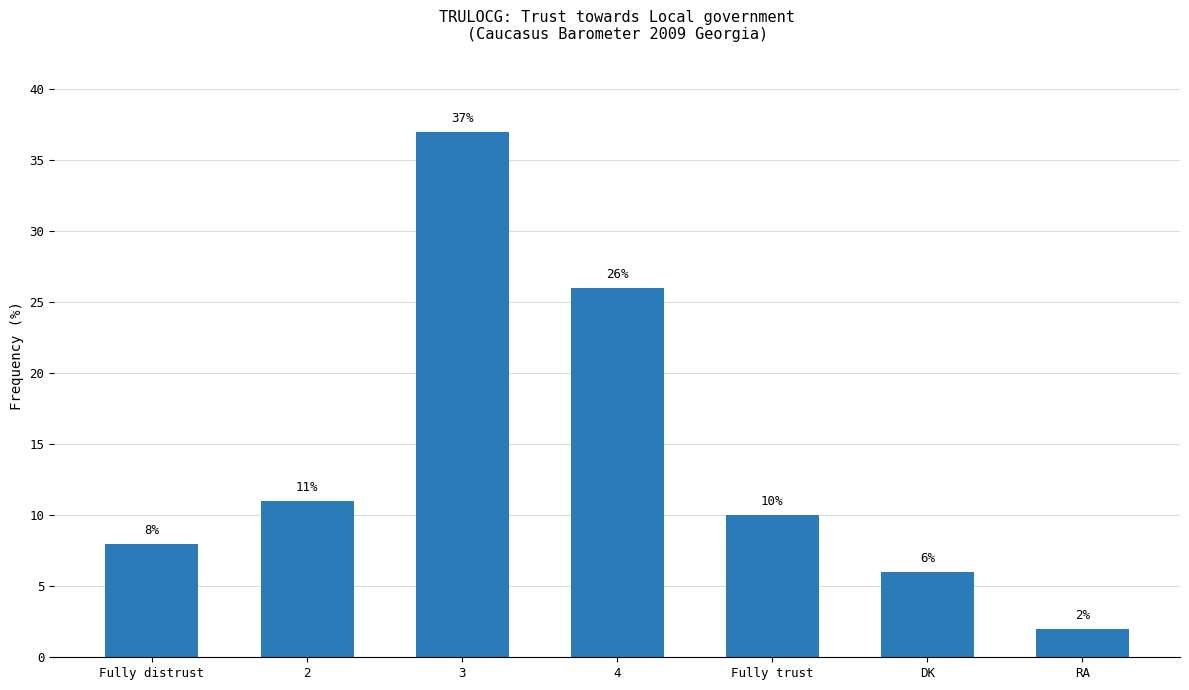

What is the greatest value displayed?

37